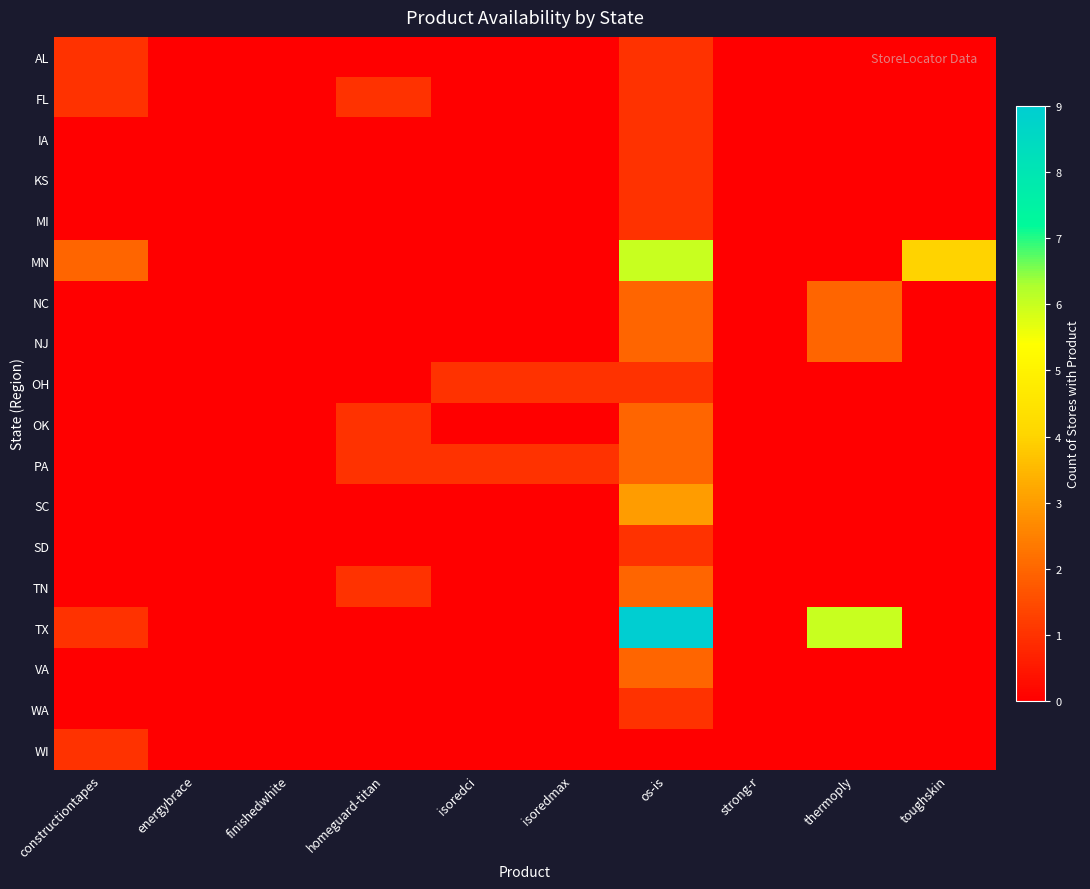

At which category is the sum across all series the highest?

os-is